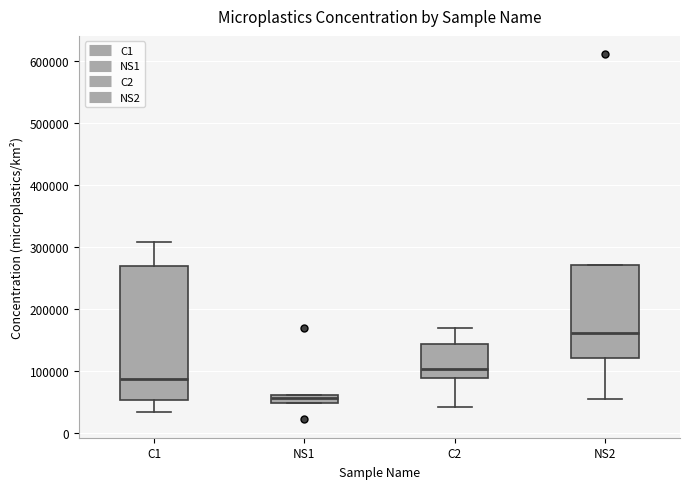

Which box's median line is the lowest?

NS1